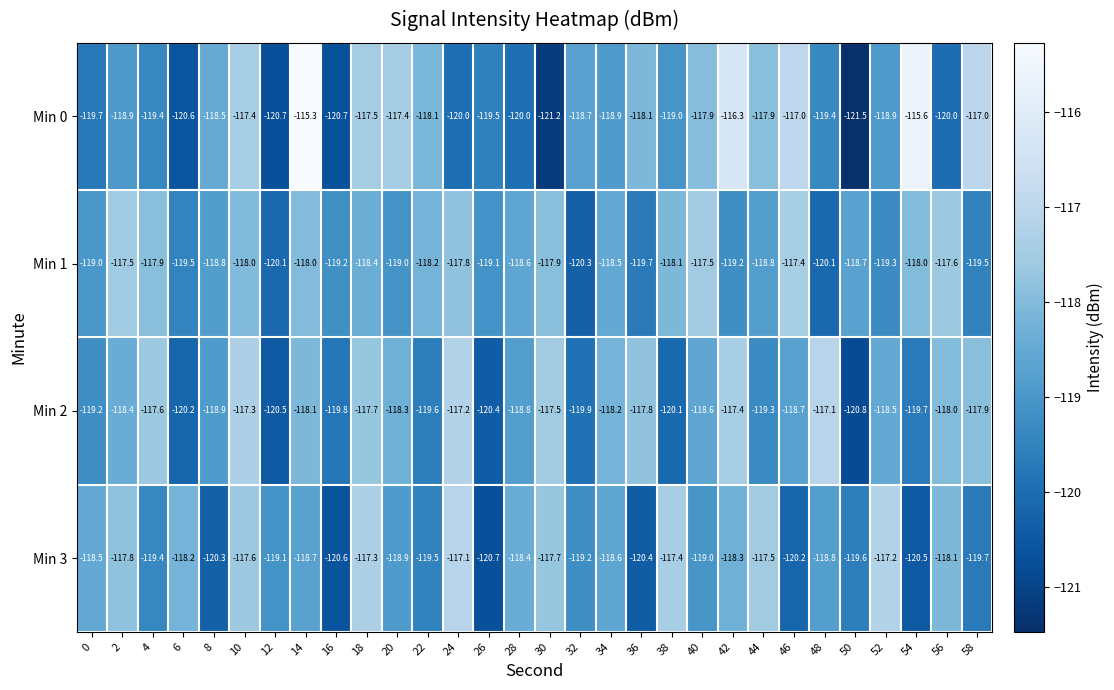

What is the maximum value shown in the chart?

-115.3